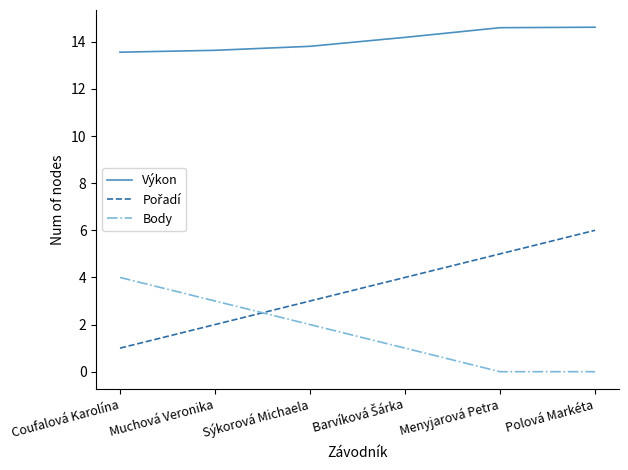

What value does the Body series have at Coufalová Karolína?

4.0